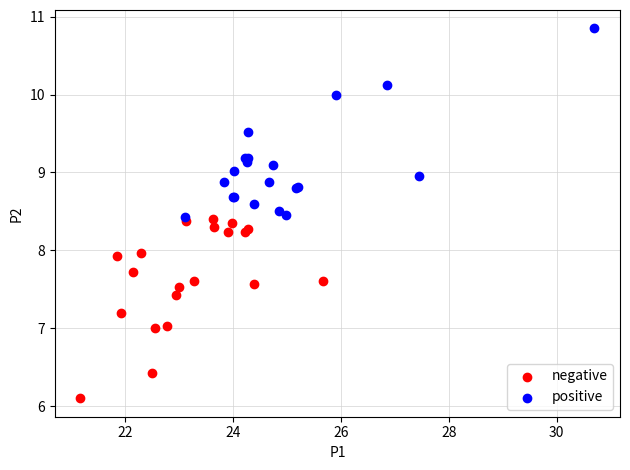

Which series reaches the minimum Y coordinate?

negative